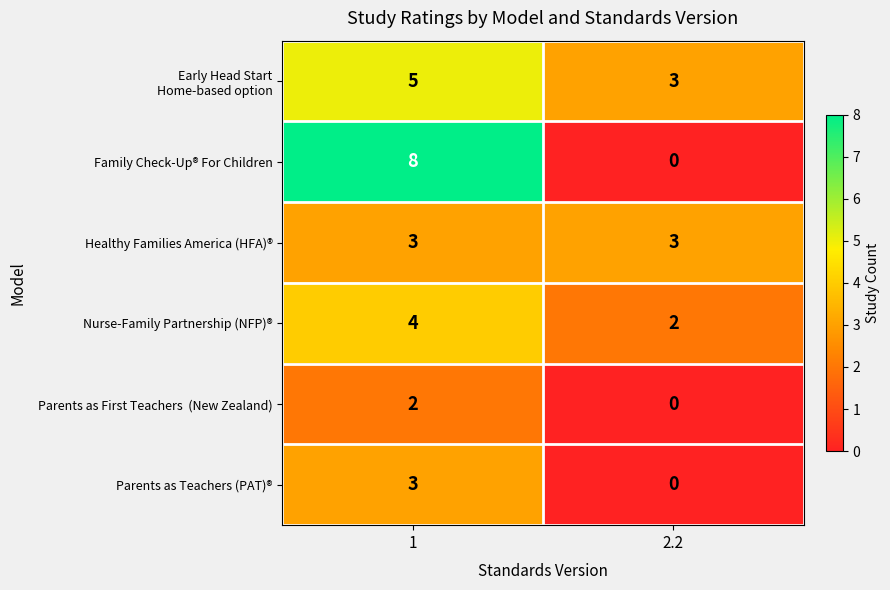

Which label corresponds to the smallest value in the chart?

2.2